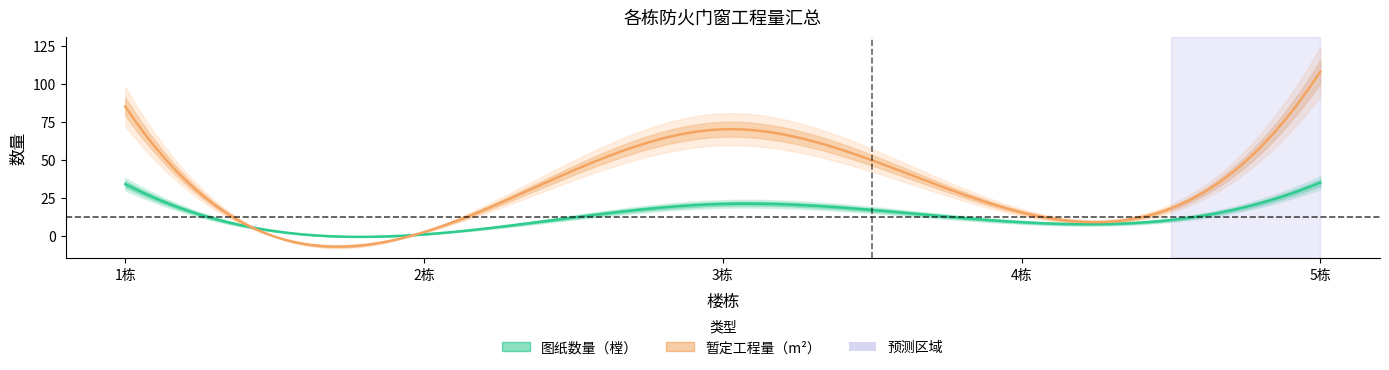

The 暂定工程量（m2） series shows 2.5 at 2栋. True or false?

True